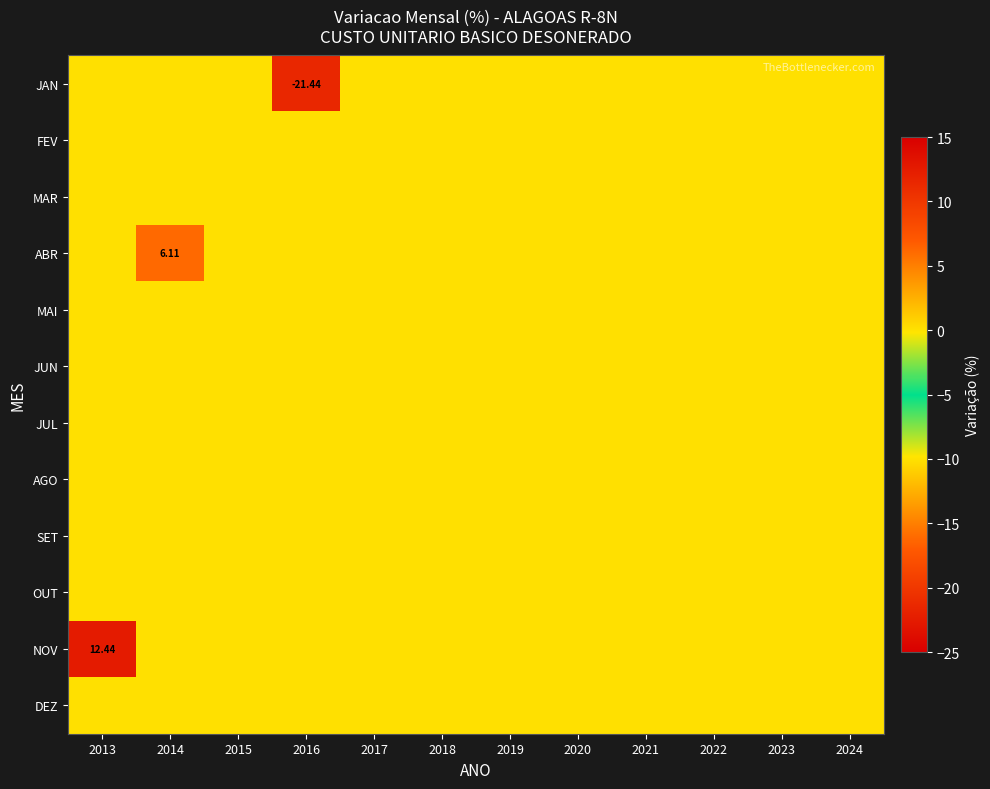

Which series has the widest spread of values?

JAN